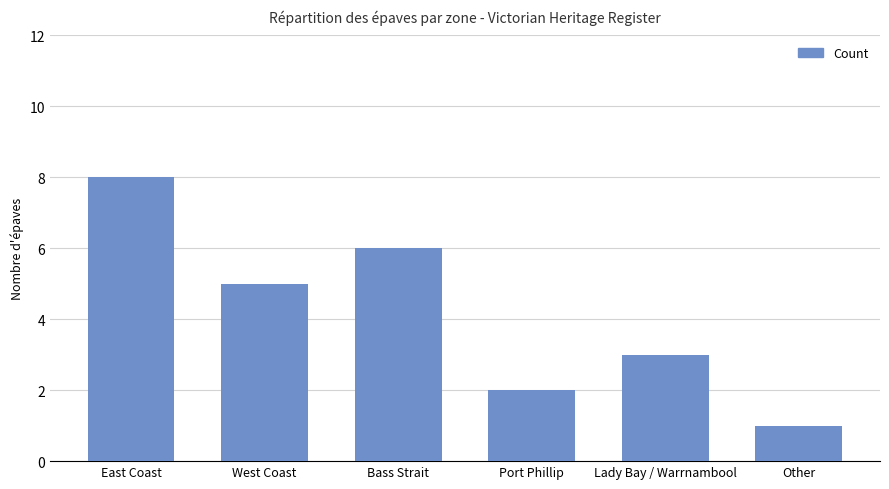

Read the value at Lady Bay / Warrnambool.

3